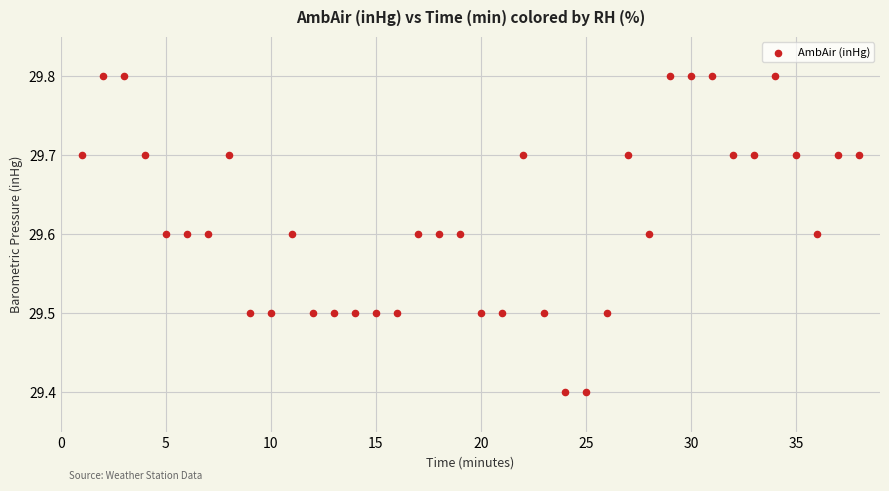

What is the range of X values (max minus min)?

37.0